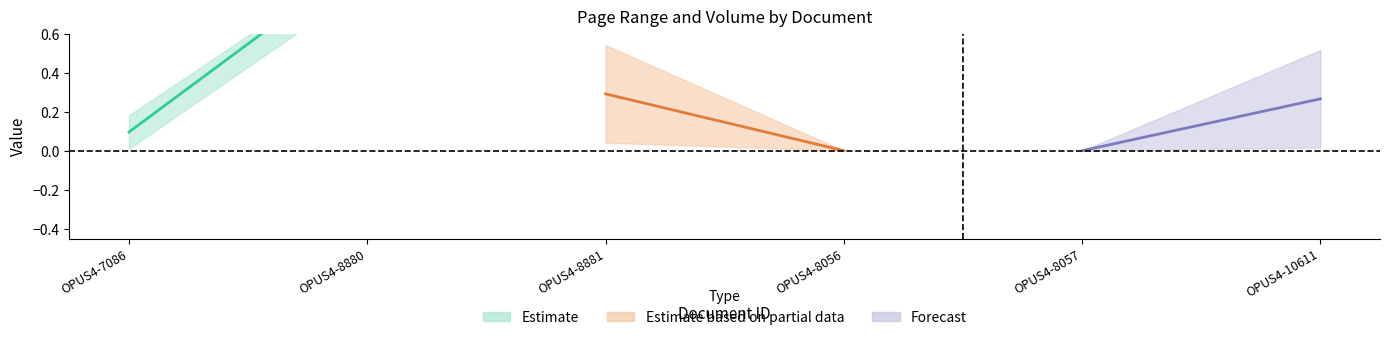

What are all the series names shown in the legend?

Estimate, Estimate based on partial data, Forecast